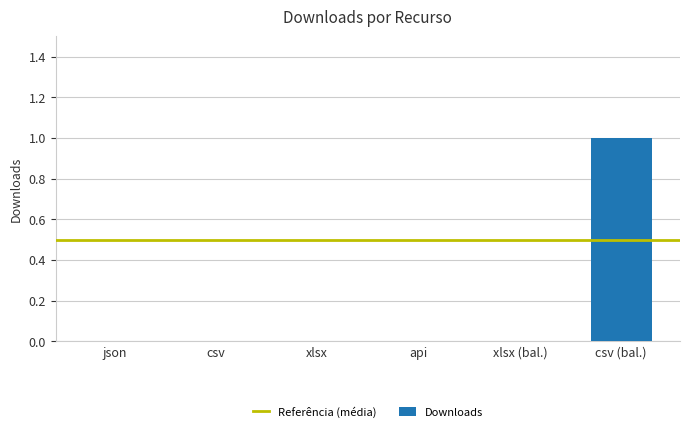

Are the bars grouped side by side (vs. stacked)?

No